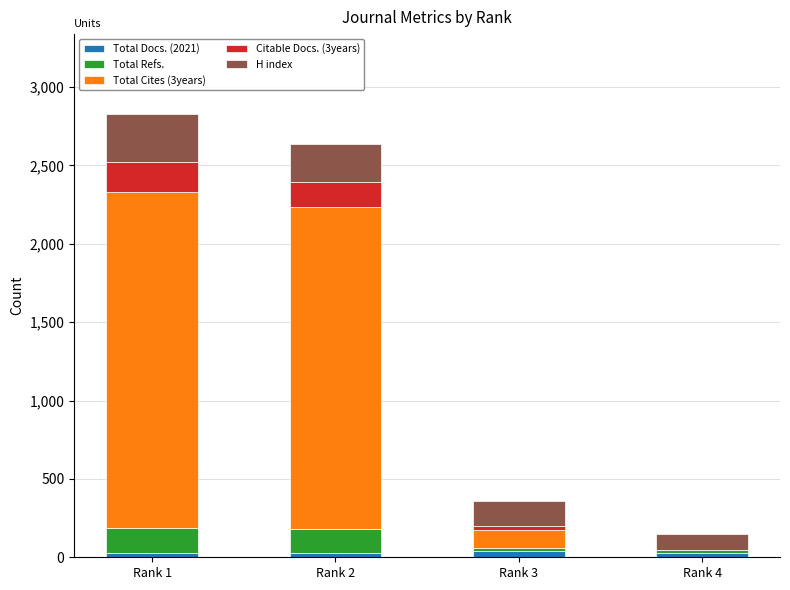

Rank the series by their maximum value, from highest to lowest.

Total Cites (3years), H index, Citable Docs. (3years), Total Refs., Total Docs. (2021)